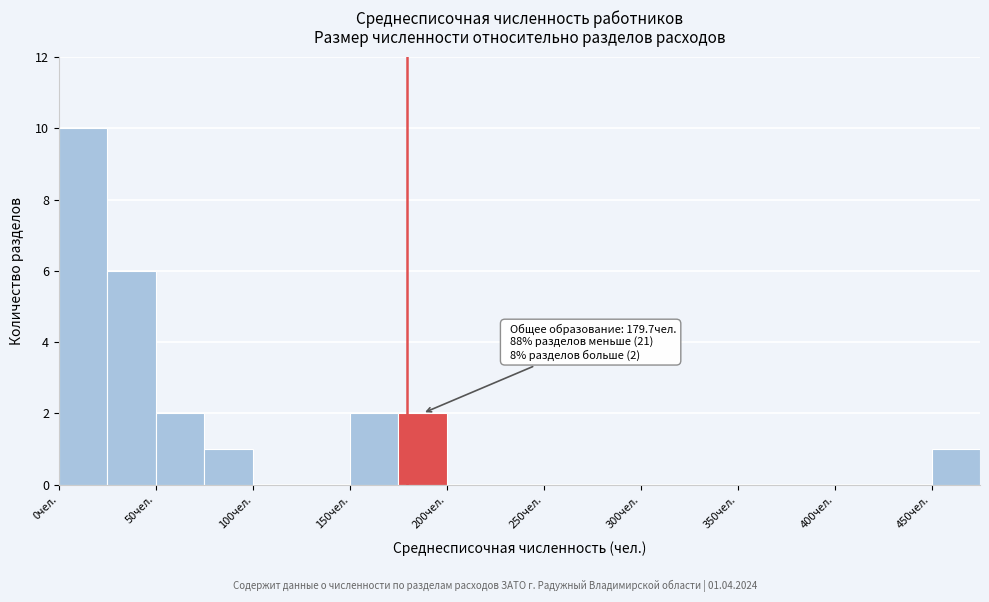

Which range on the x-axis has the tallest bar?

0 to 25